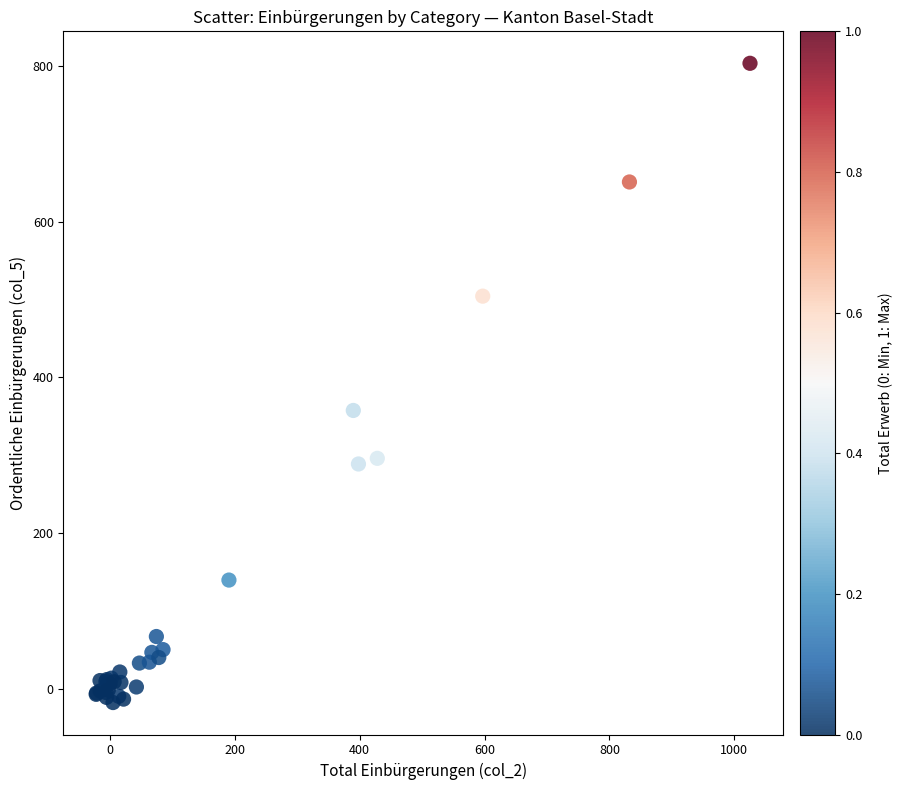

What Y value in the scatter plot is closest to 393?

357.7